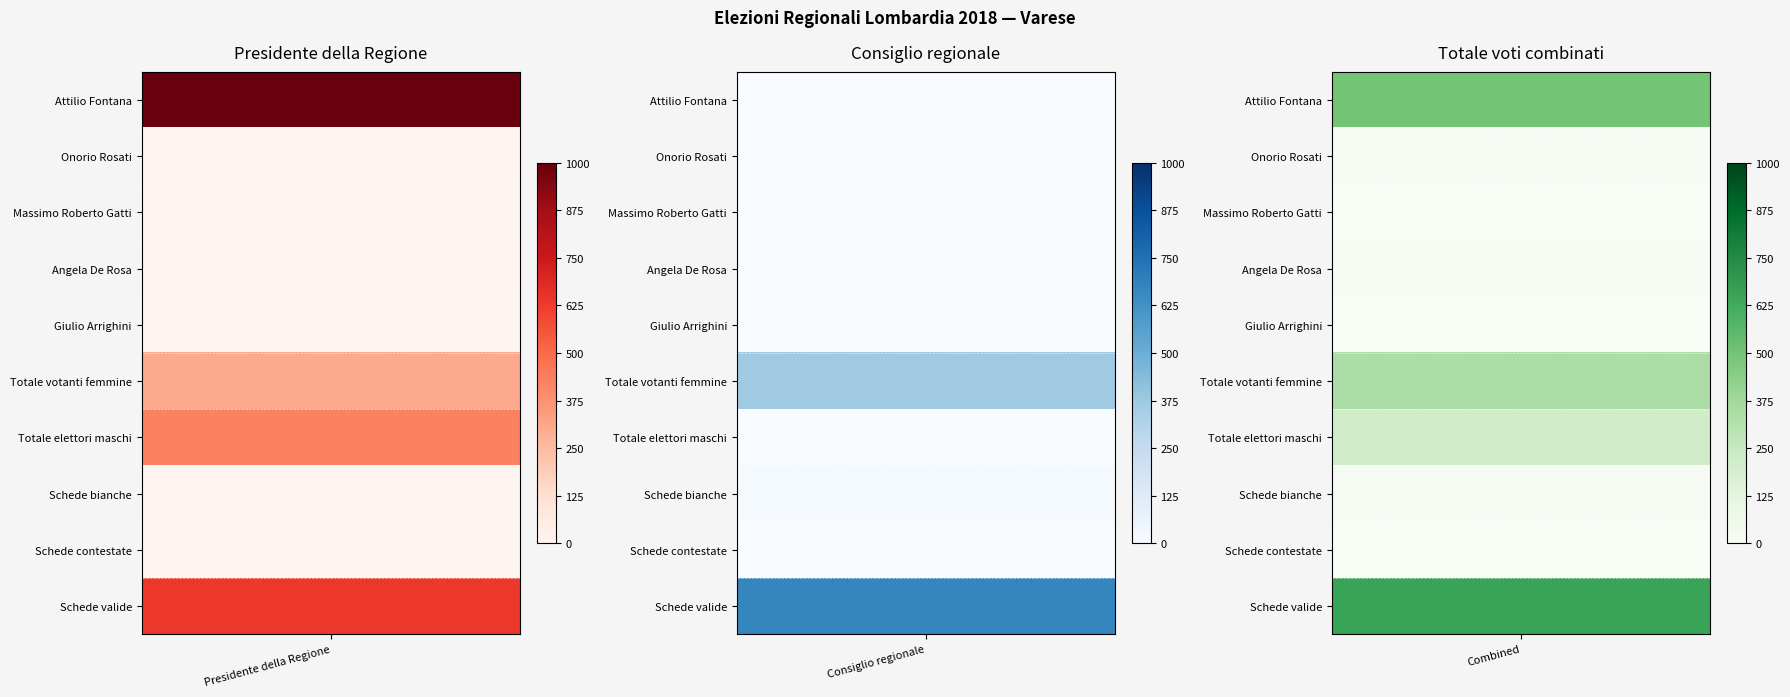

What is the difference between the highest and lowest values at Giulio Arrighini?

1